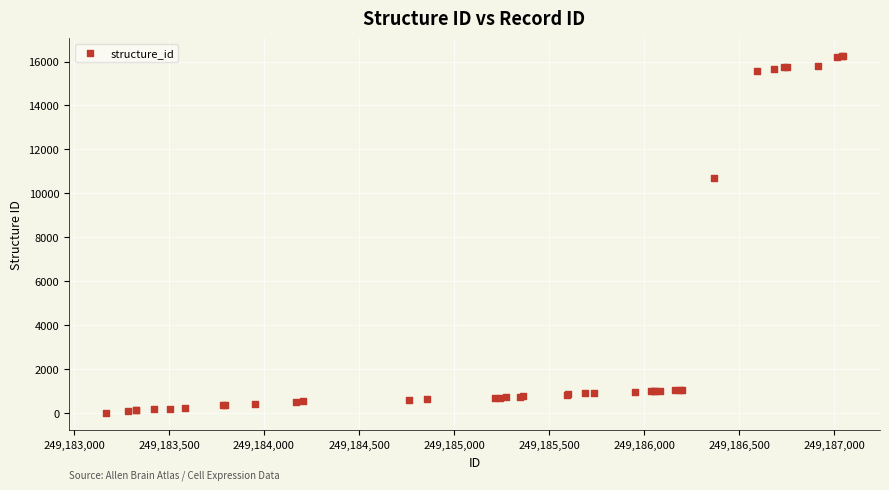

What Y value in the scatter plot is closest to 8138?

10693